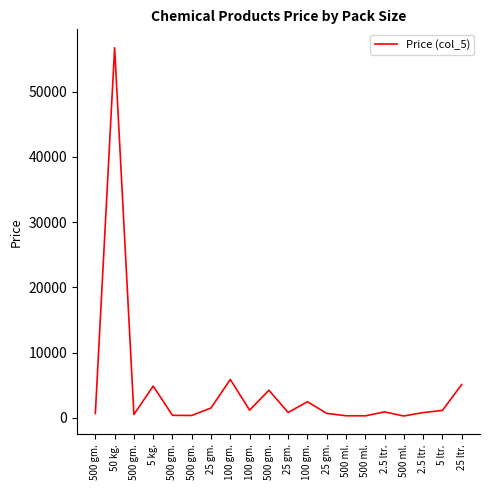

Where is the data nearest to the value 28508?

100 gm.